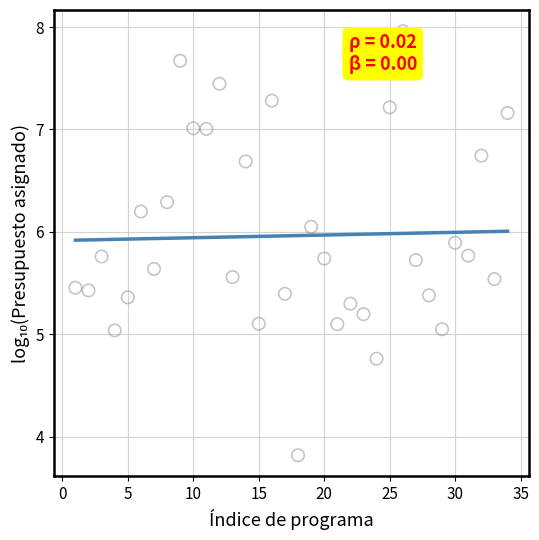

What is the range of Y values (max minus min)?

4.1